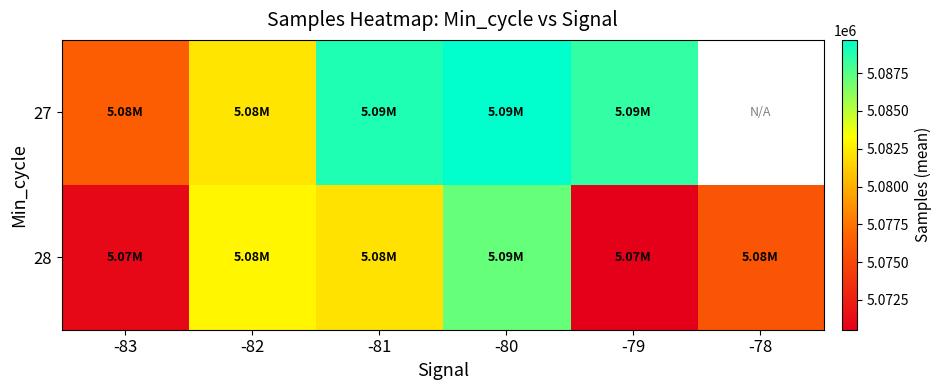

What is the maximum value for 27?

5089699.0